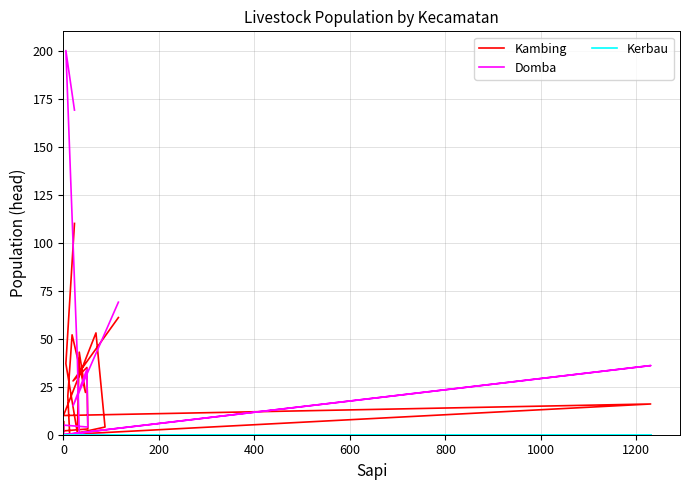

True or false: Kambing and Kerbau intersect in this chart.

False